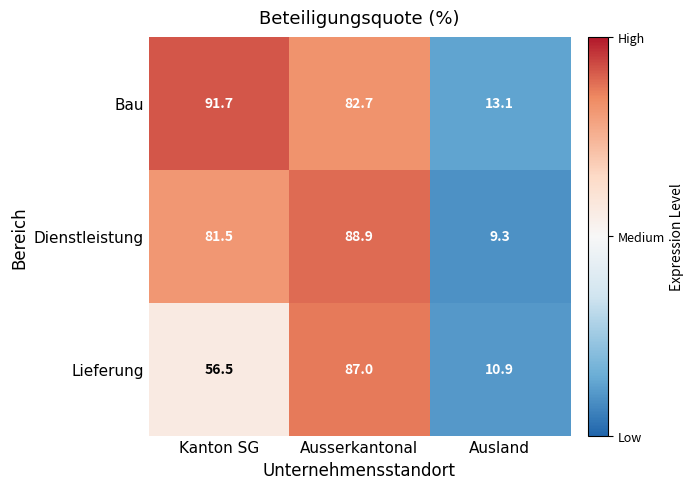

What is the total value across all series at Ausland?

33.3